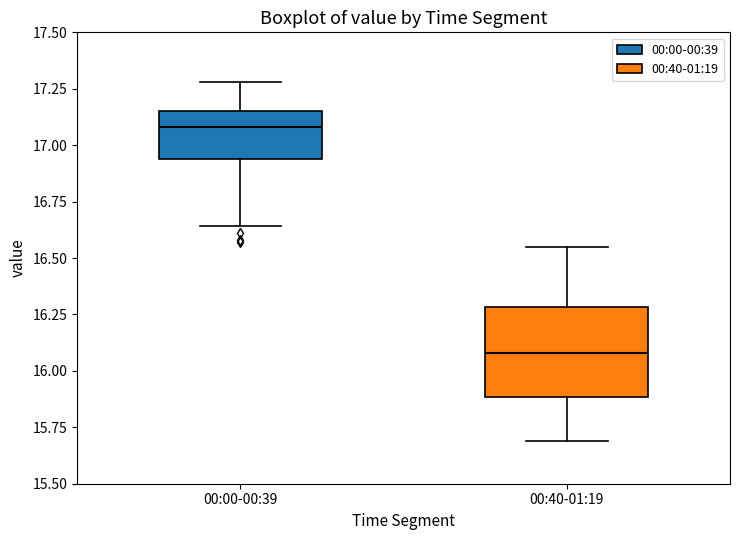

Comparing the boxes themselves (not the whiskers), which one is the tallest?

00:40-01:19